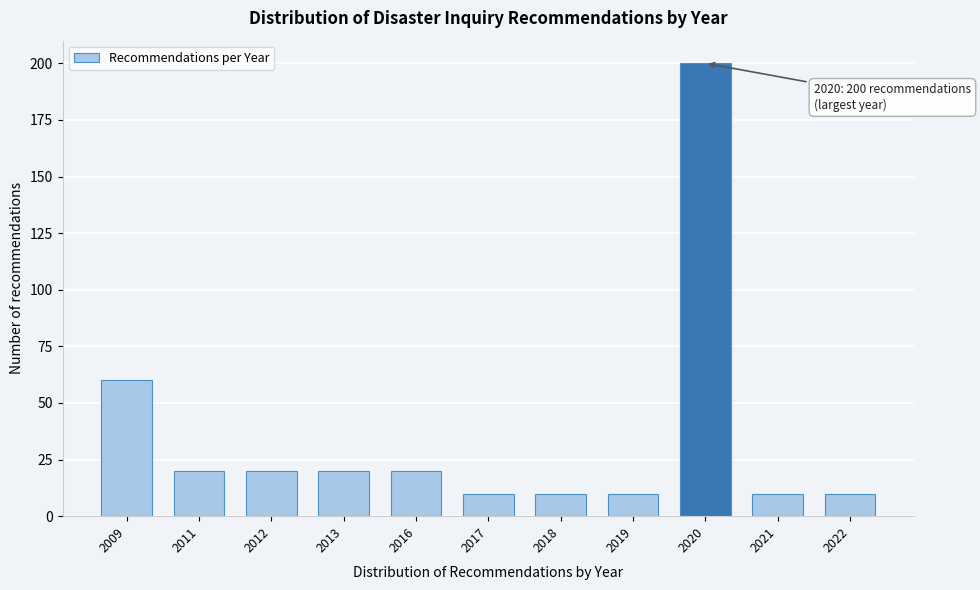

Reading right to left, transcribe all the data shown in this chart.

2022=10	2021=10	2020=200	2019=10	2018=10	2017=10	2016=20	2013=20	2012=20	2011=20	2009=60